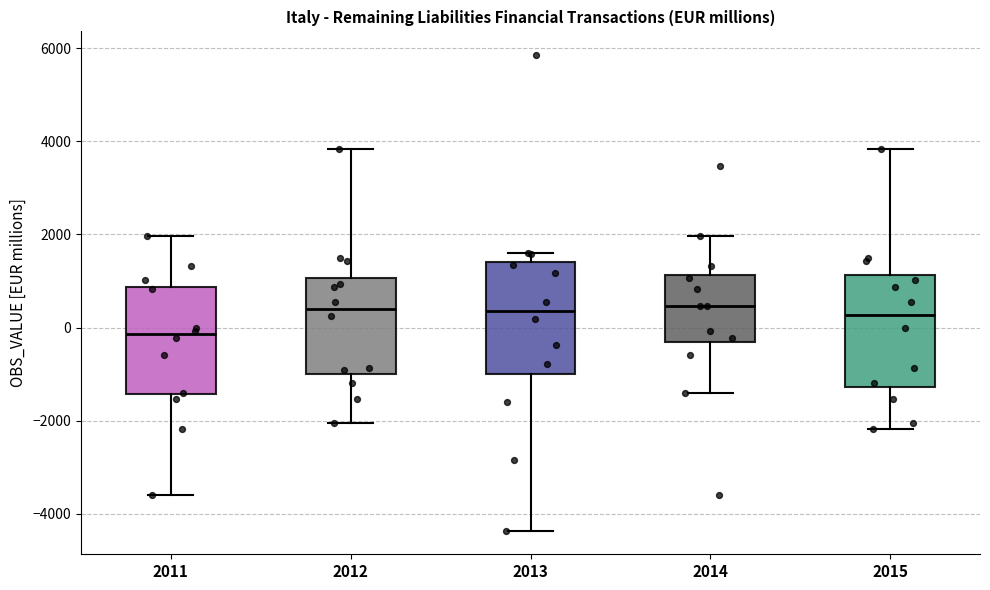

Where is the lower edge of the box at x = 2014 on the y-axis? The values are not printed on the chart, so give them approximately, as read against the axis.

-400